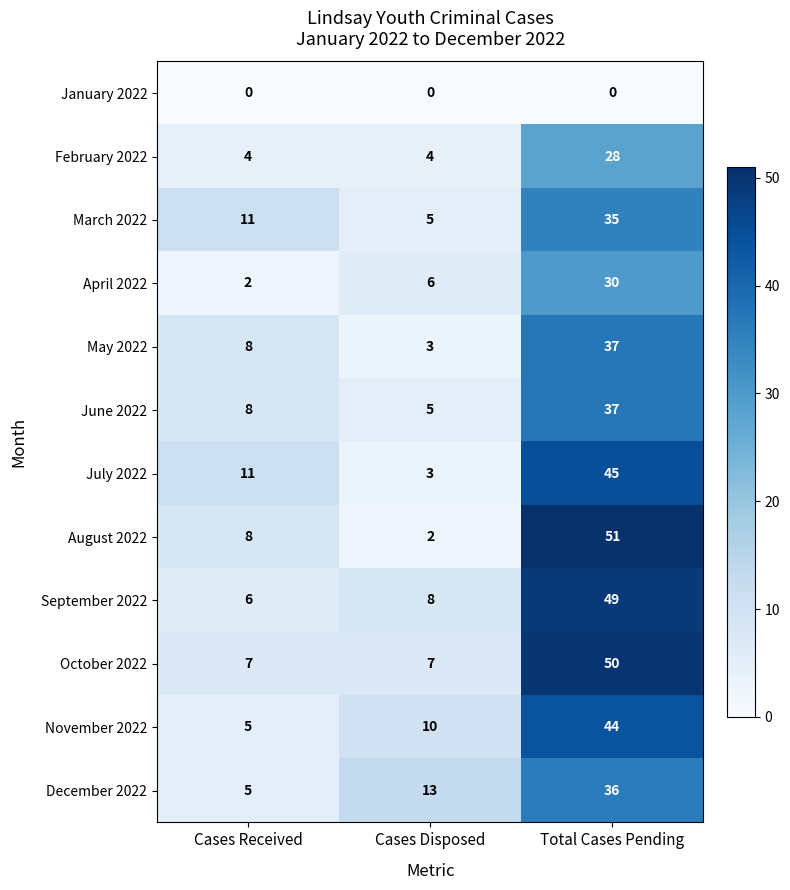

Is it true that December 2022 equals 9 at Total Cases Pending?

False